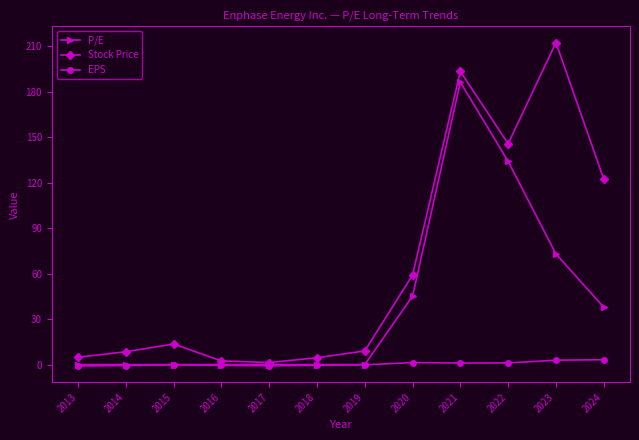

What is the difference between the maximum and minimum values in the P/E series?

186.3